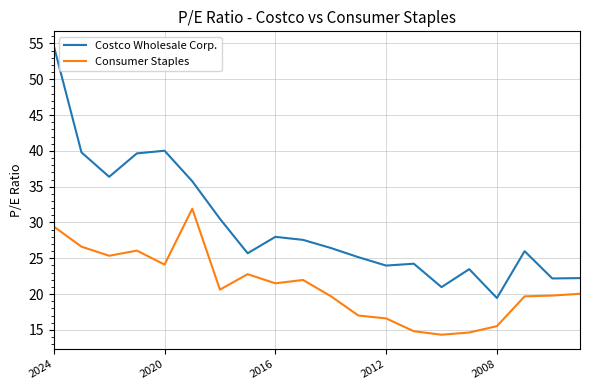

Which series has the largest total across all categories?

Costco Wholesale Corp.